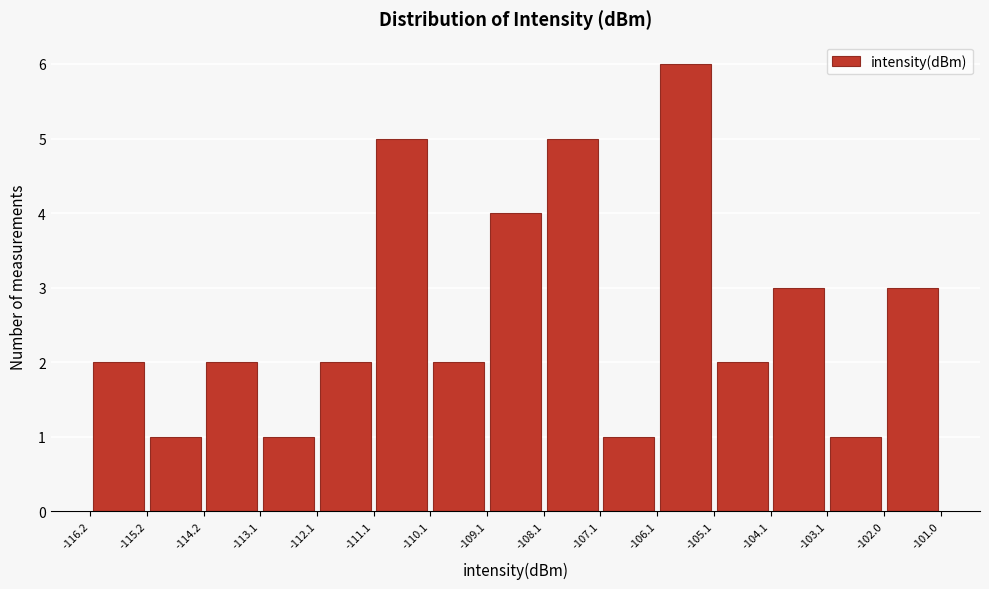

Over which range of the x-axis is the bar tallest?

-106.1 to -105.1